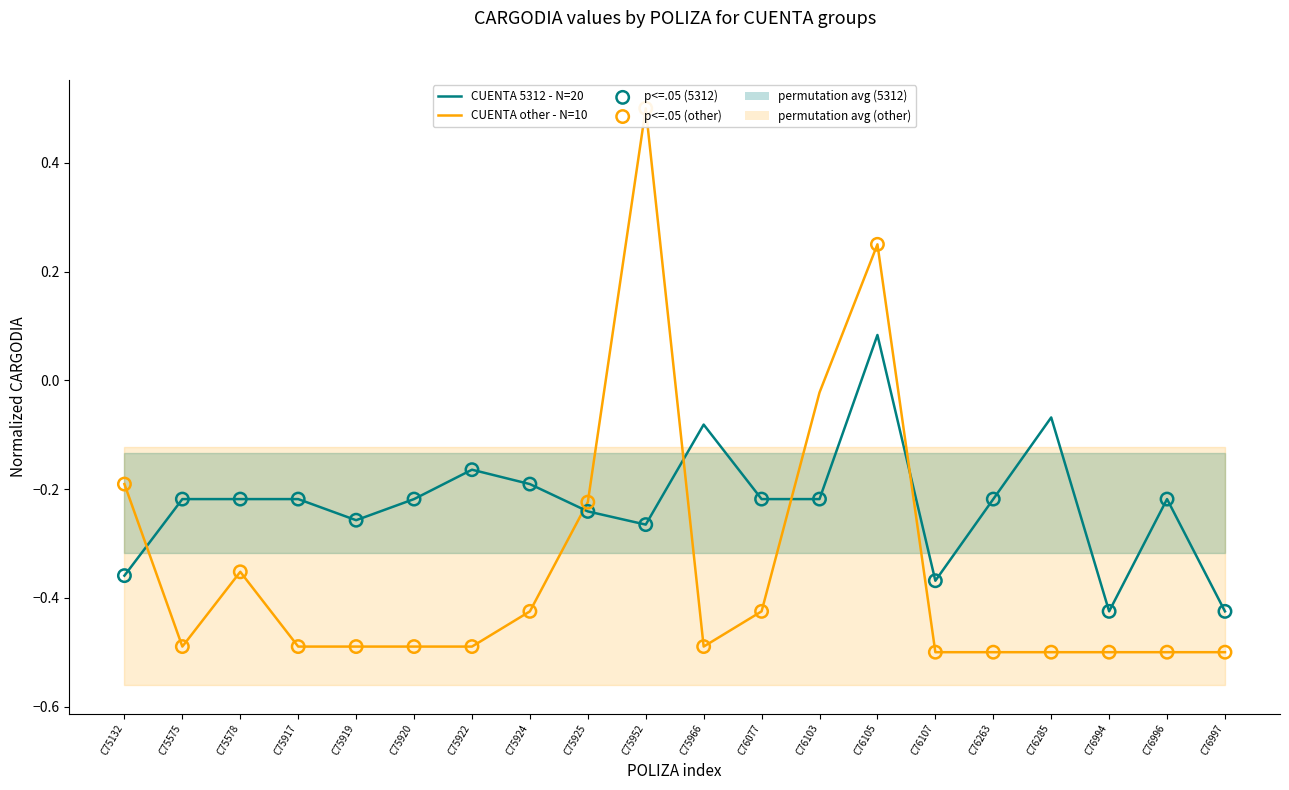

At how many categories does at least one series exceed 0?

2